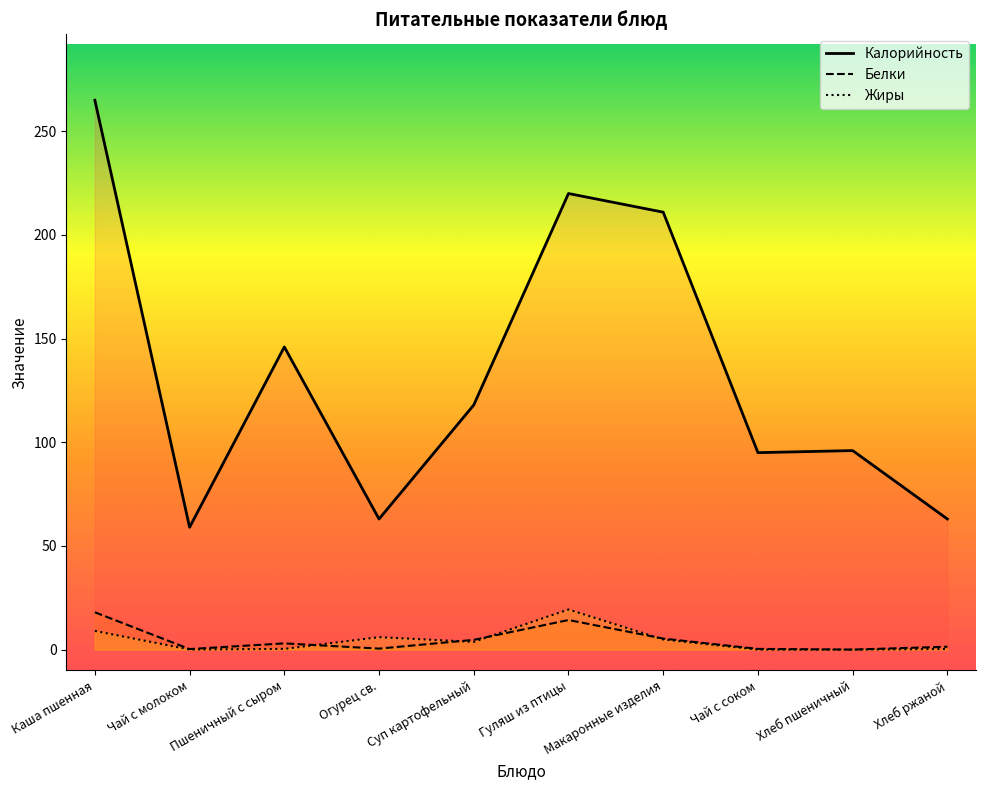

How many values in the Жиры series exceed 3?

5